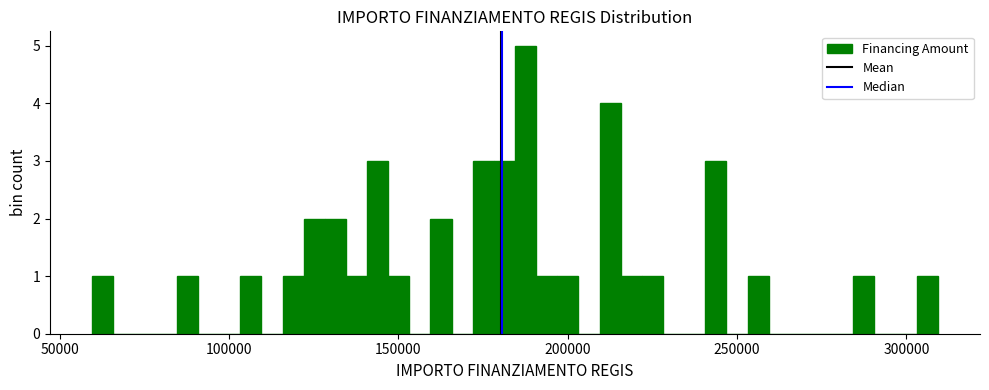

Around what value on the x-axis is the tallest bar? Give the approximate position of its centre, as read against the axis.

190000